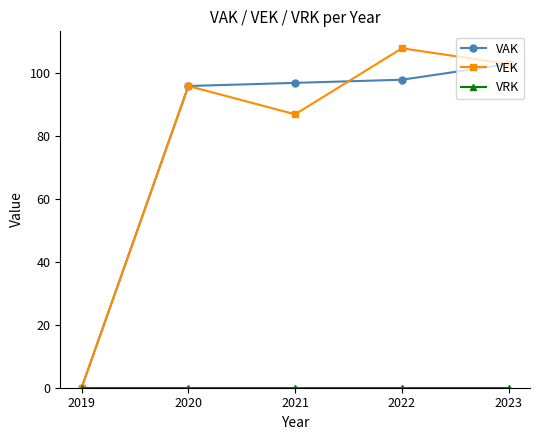

Rank the categories by VEK value from highest to lowest.

2022, 2023, 2020, 2021, 2019